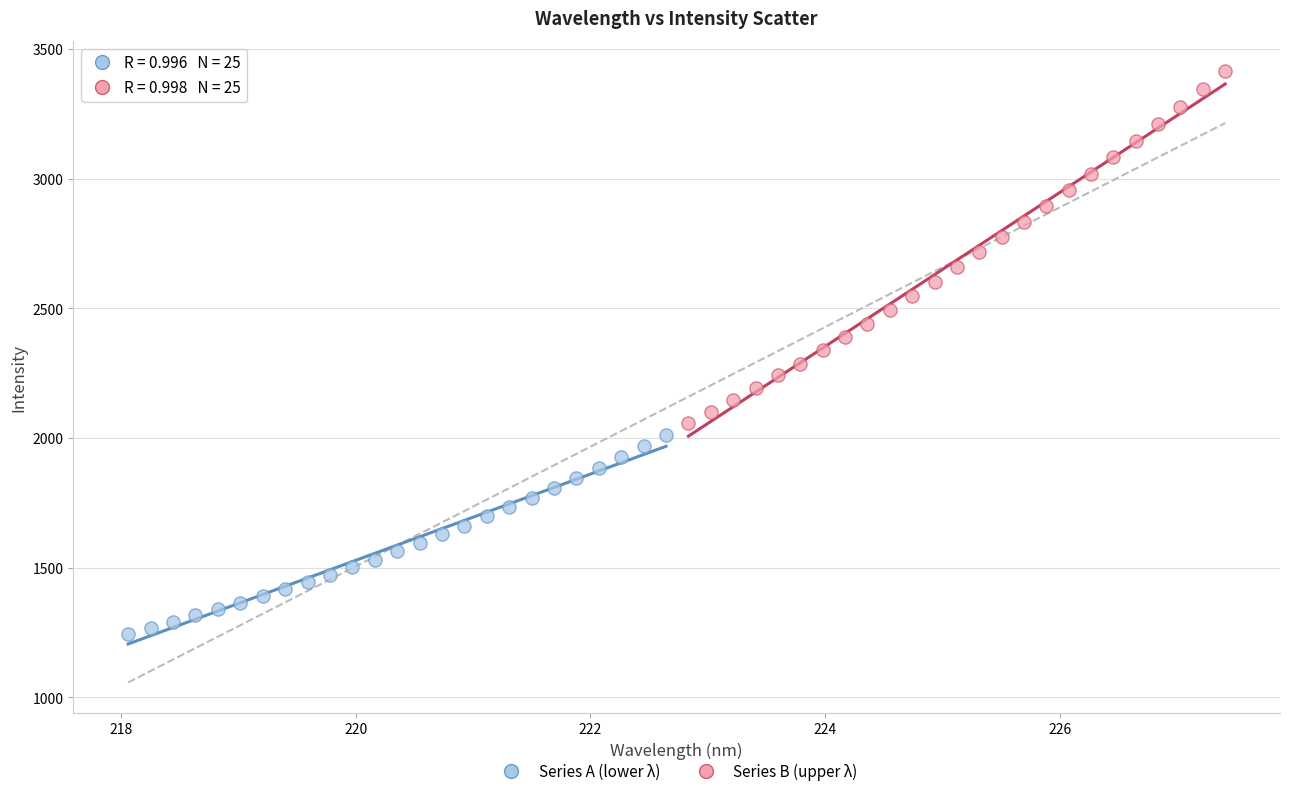

What are all the series names shown in the legend?

Series A (lower λ), Series B (upper λ)